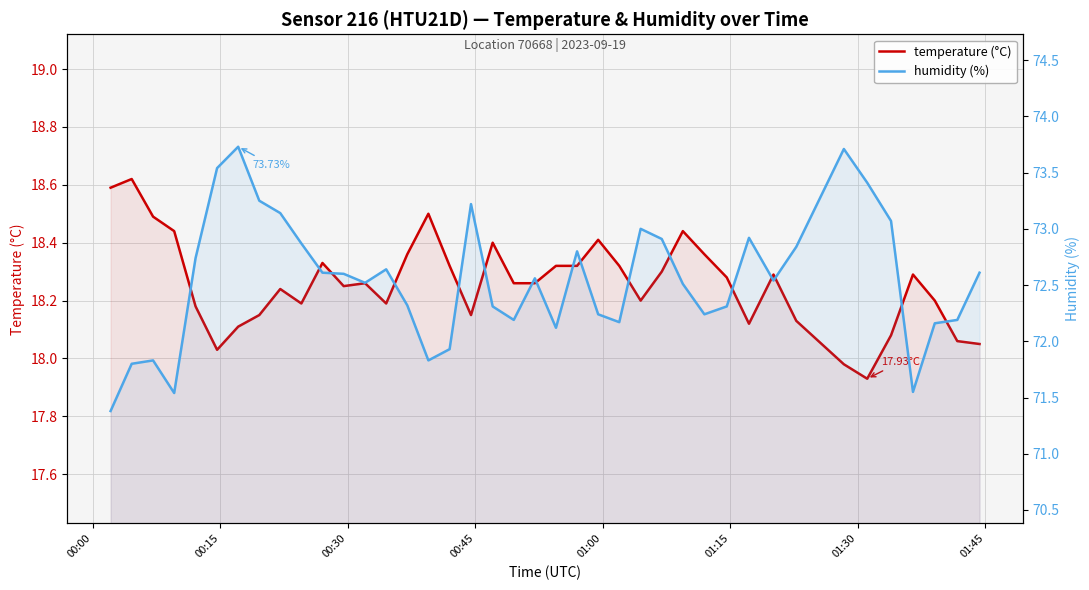

True or false: humidity (%) has more than 2 points higher than both neighbors.

True